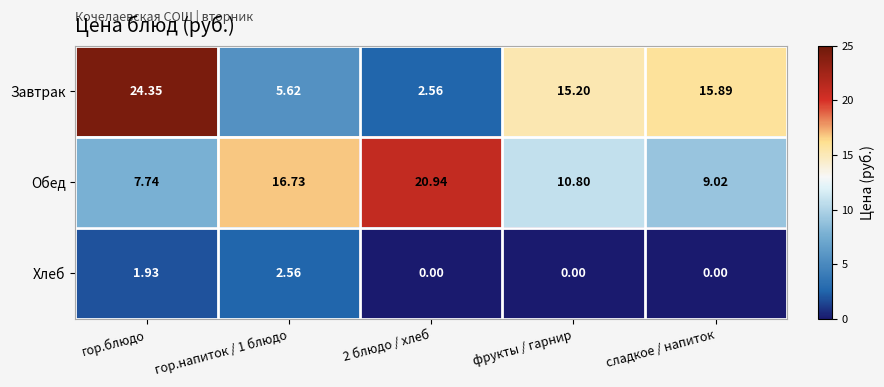

Which series has the largest total across all categories?

Обед